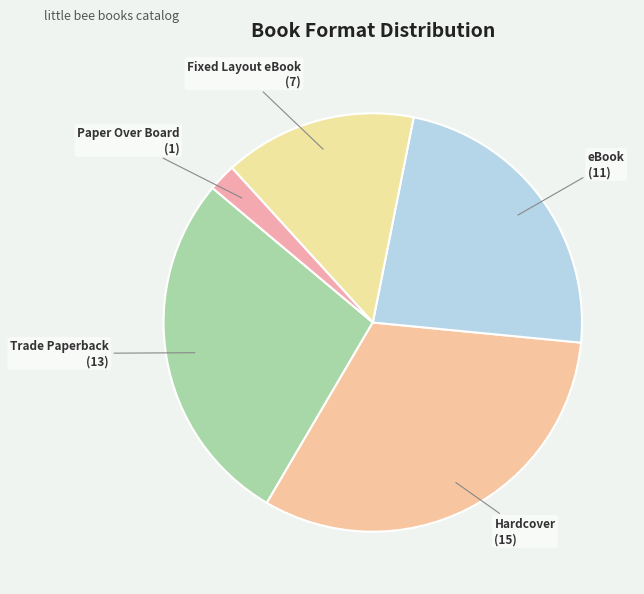

Is Trade Paperback the majority of the pie?

No